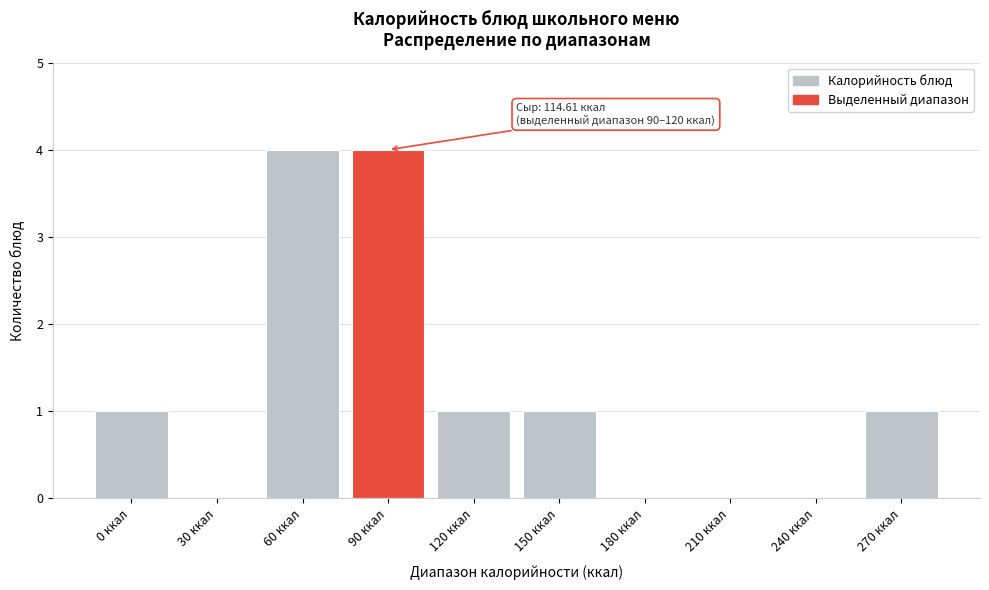

Reading right to left, what are all the values shown in this chart?

270 ккал=1	240 ккал=0	210 ккал=0	180 ккал=0	150 ккал=1	120 ккал=1	90 ккал=4	60 ккал=4	30 ккал=0	0 ккал=1